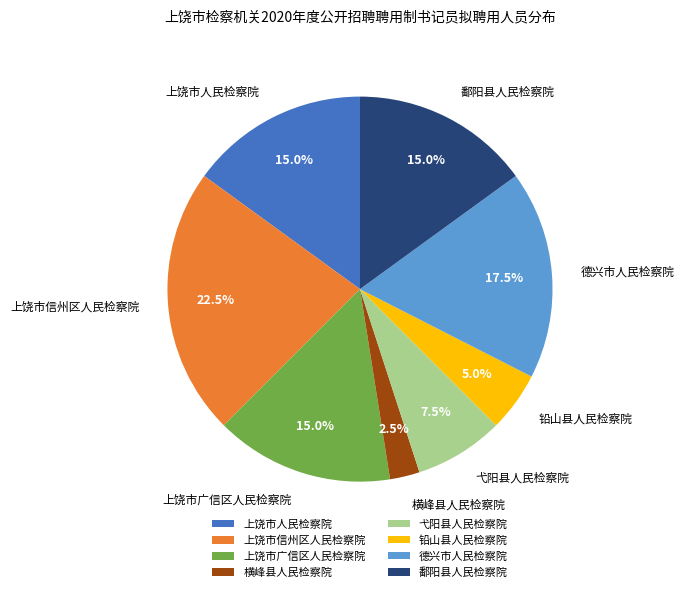

How much of the chart is everything except 上饶市信州区人民检察院?

77.5%